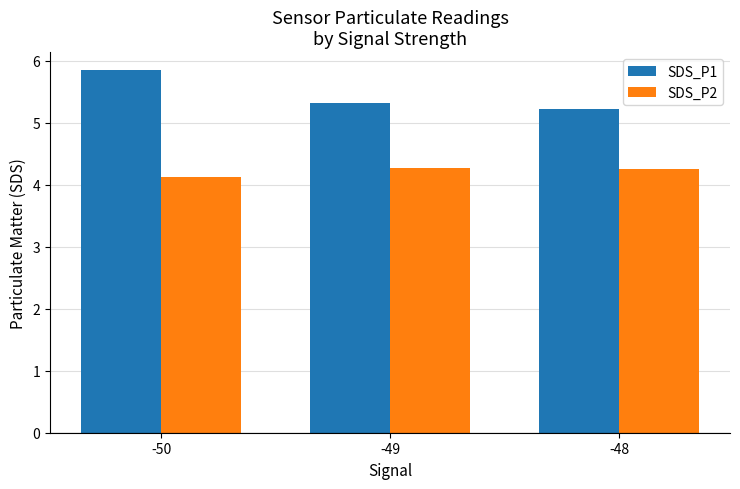

What is the sum of the SDS_P1 values at -48 and -49?

10.5